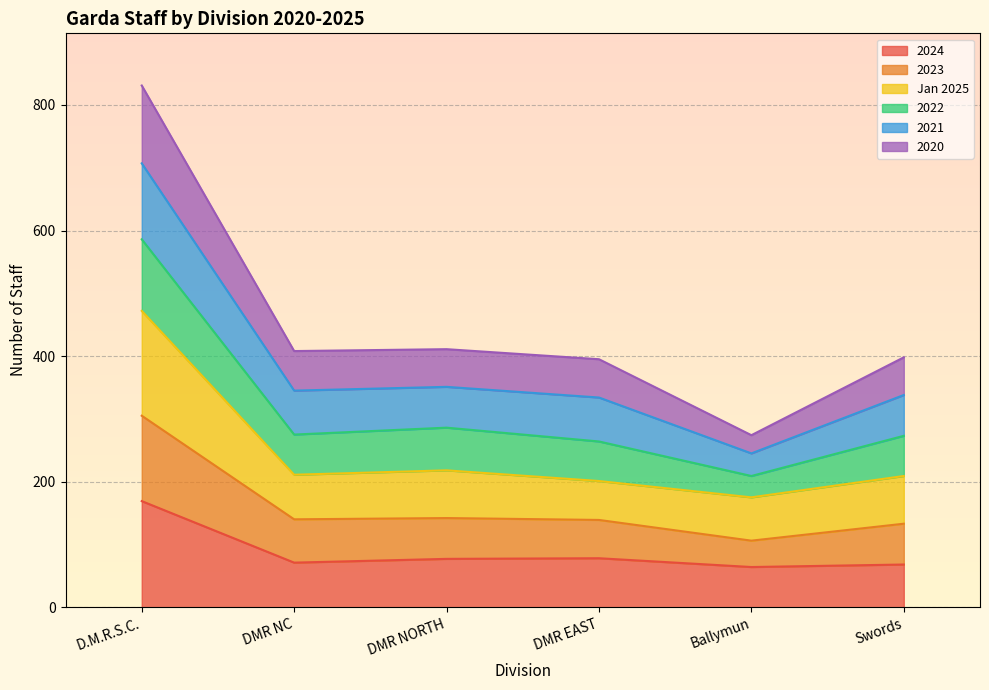

Which category has the lowest value across all series?

Ballymun